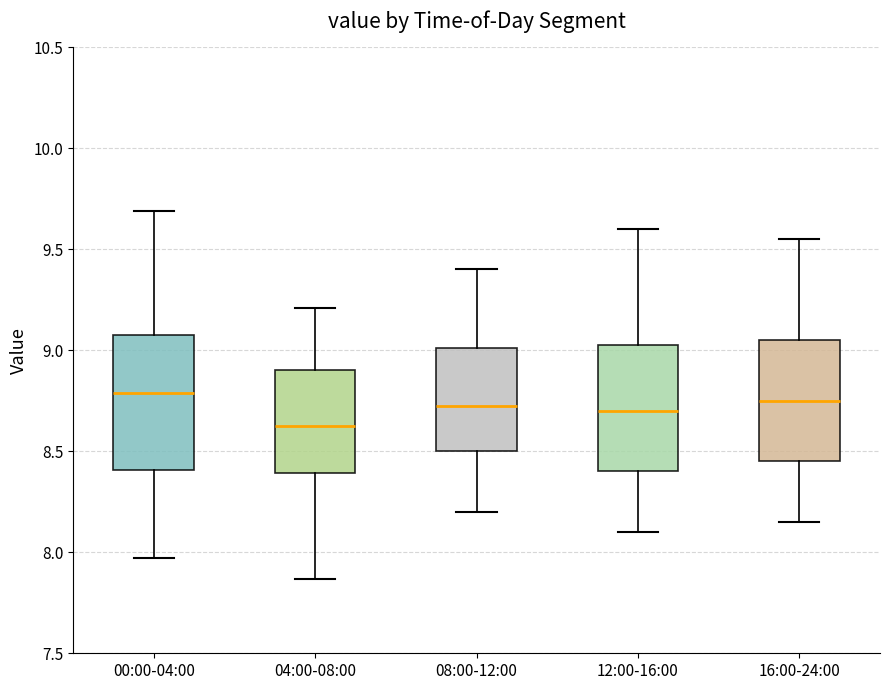

Reading left to right, read every box against the y-axis: the position of its median line, the range the box covers, and the ends of its whiskers. The values are not printed on the chart, so give them approximately, as read against the axis.

00:00-04:00: median 8.80, box 8.40 to 9.10, whiskers 7.95 to 9.70
04:00-08:00: median 8.65, box 8.40 to 8.90, whiskers 7.85 to 9.20
08:00-12:00: median 8.75, box 8.50 to 9.00, whiskers 8.20 to 9.40
12:00-16:00: median 8.70, box 8.40 to 9.05, whiskers 8.10 to 9.60
16:00-24:00: median 8.75, box 8.45 to 9.05, whiskers 8.15 to 9.55